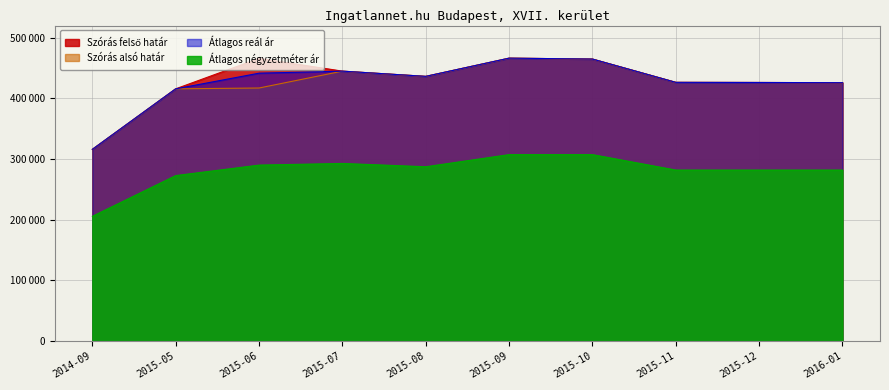

List the series in order of their peak value, lowest first.

Átlagos négyzetméter ár, Szórás felső határ, Szórás alsó határ, Átlagos reál ár